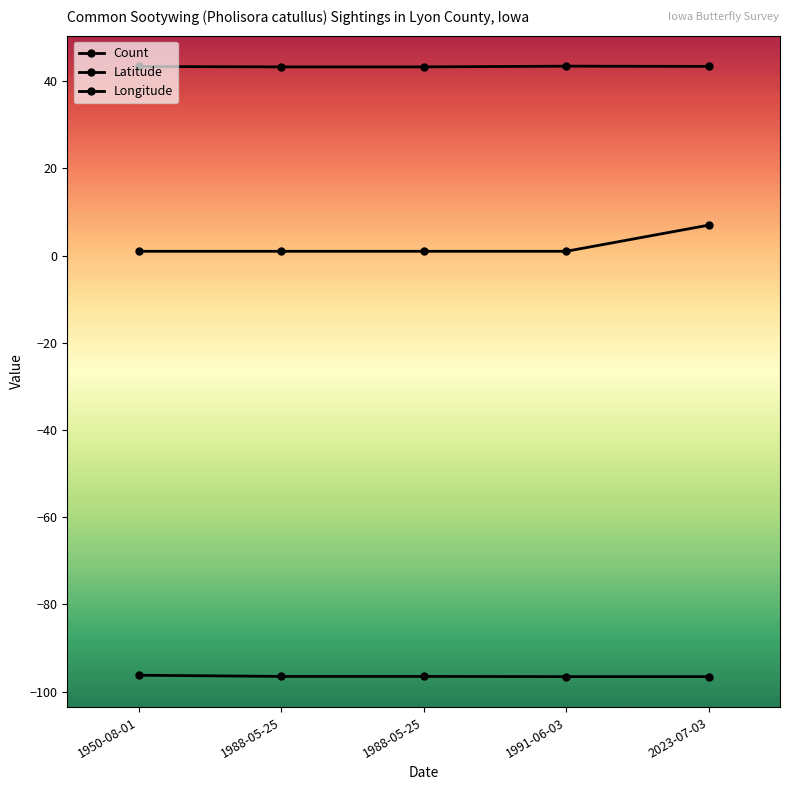

True or false: Latitude has a value of 23.3 at 1950-08-01.

False